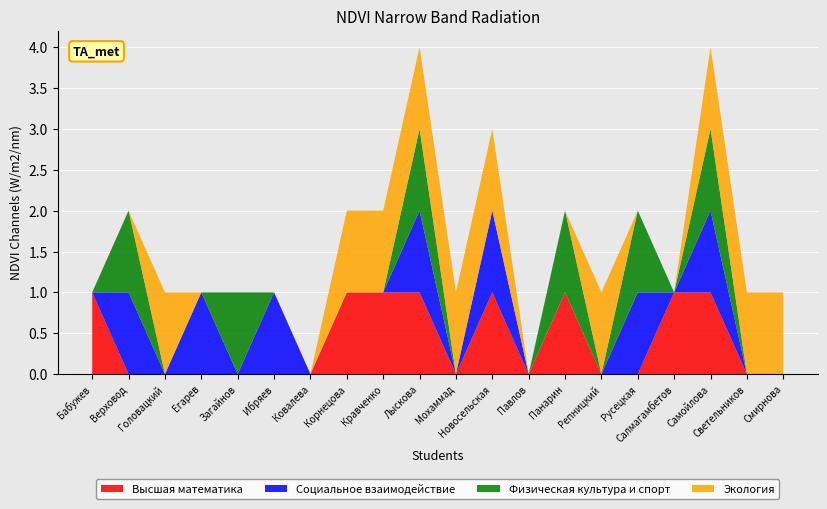

Reading right to left, what are all the values shown in this chart?

Высшая математика: 0	0	1	1	0	0	1	0	1	0	1	1	1	0	0	0	0	0	0	1
Социальное взаимодействие: 0	0	1	0	1	0	0	0	1	0	1	0	0	0	1	0	1	0	1	0
Физическая культура и спорт: 0	0	1	0	1	0	1	0	0	0	1	0	0	0	0	1	0	0	1	0
Экология: 1	1	1	0	0	1	0	0	1	1	1	1	1	0	0	0	0	1	0	0